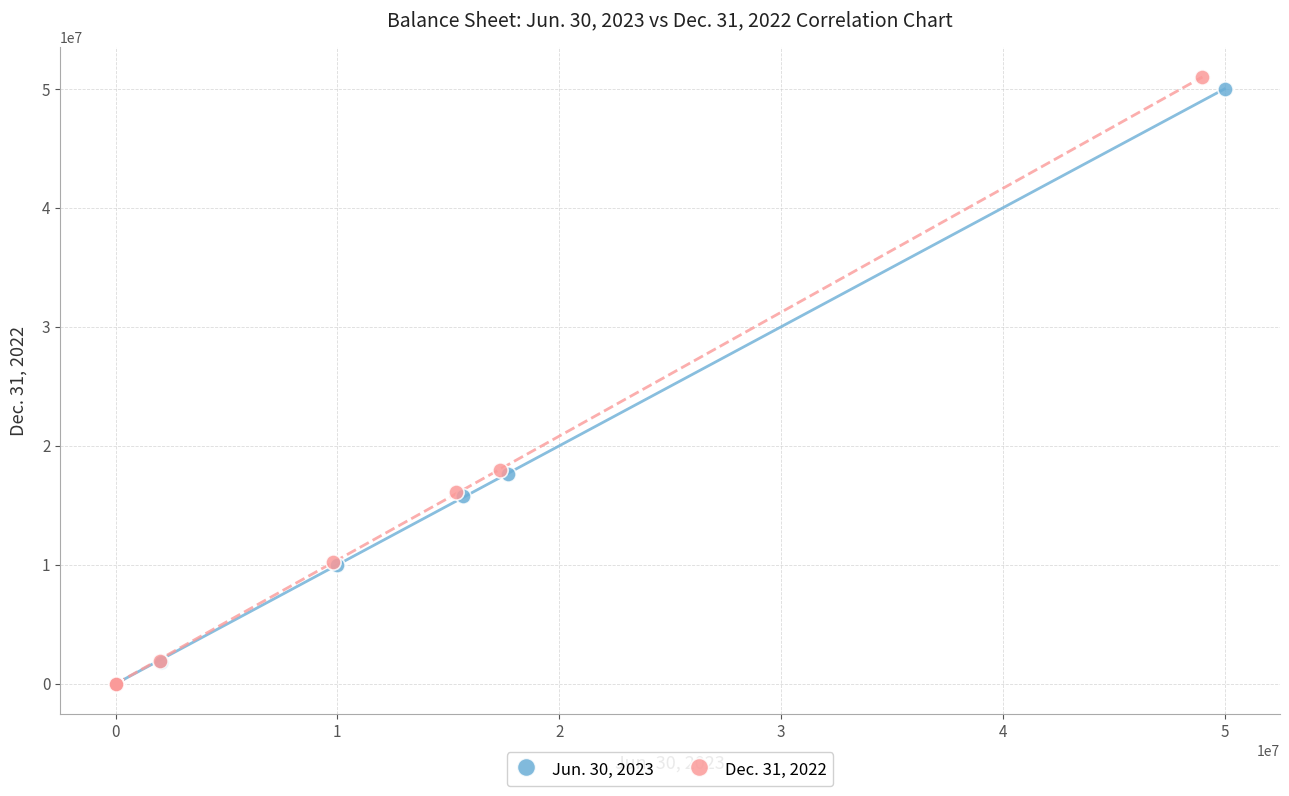

Which series has the largest Y range (max minus min)?

Dec. 31, 2022